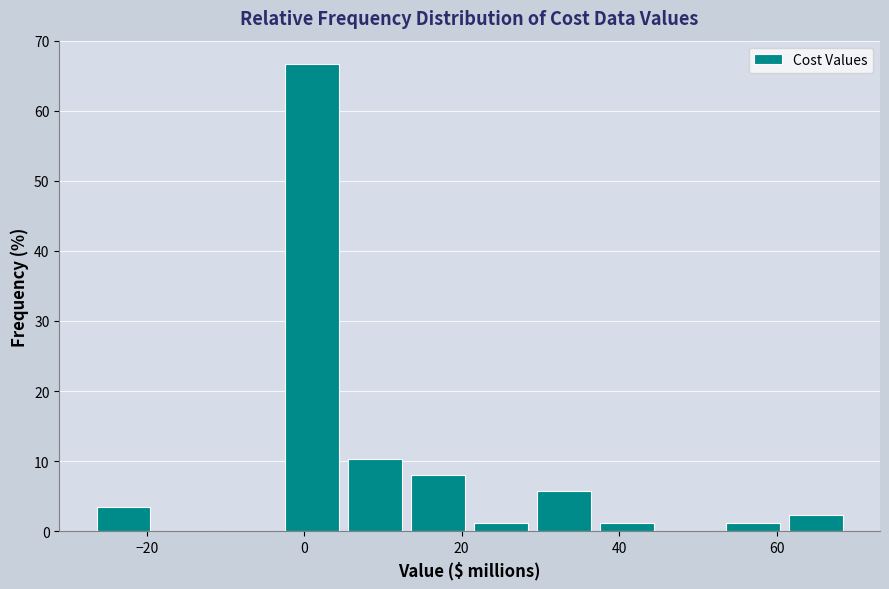

Read against the x-axis, roughly where is the centre of the tallest bar?

2